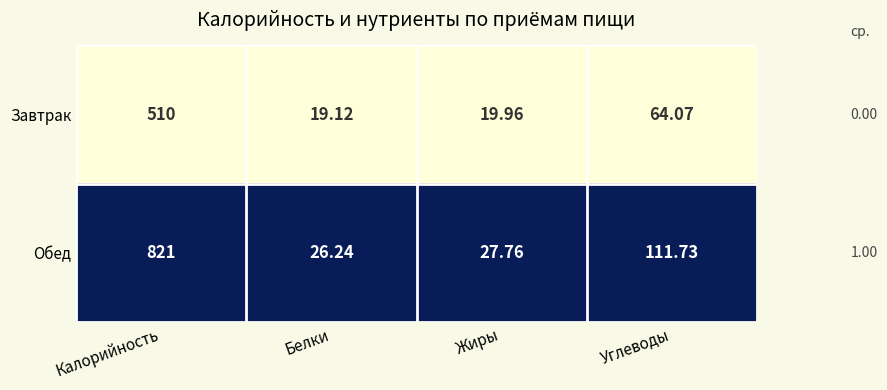

Which label corresponds to the smallest value in the chart?

Белки